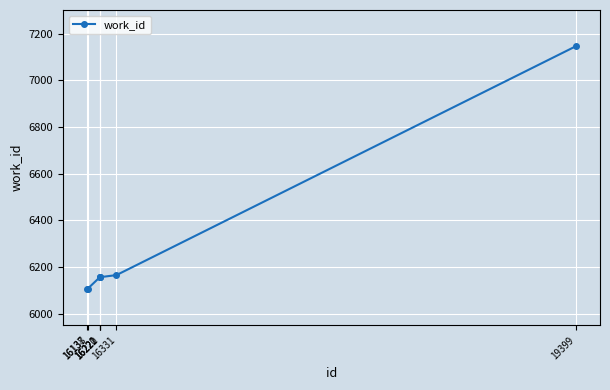

What is the value of the 4th point from the left?

6157